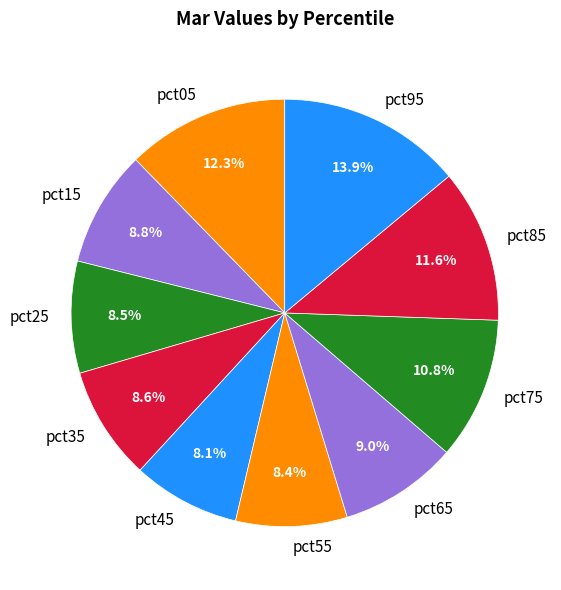

Is there any slice that represents more than half of the pie?

No